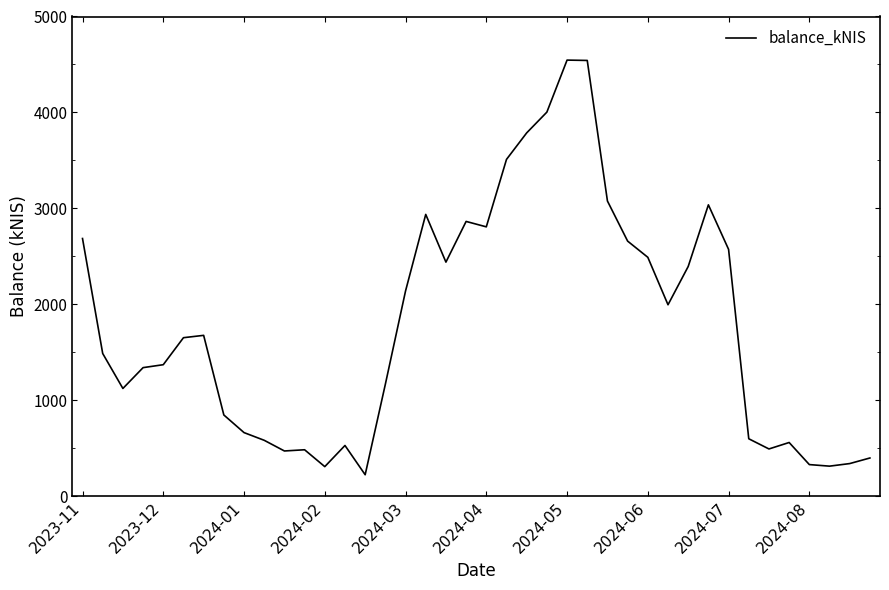

How many distinct data groups are displayed?

1